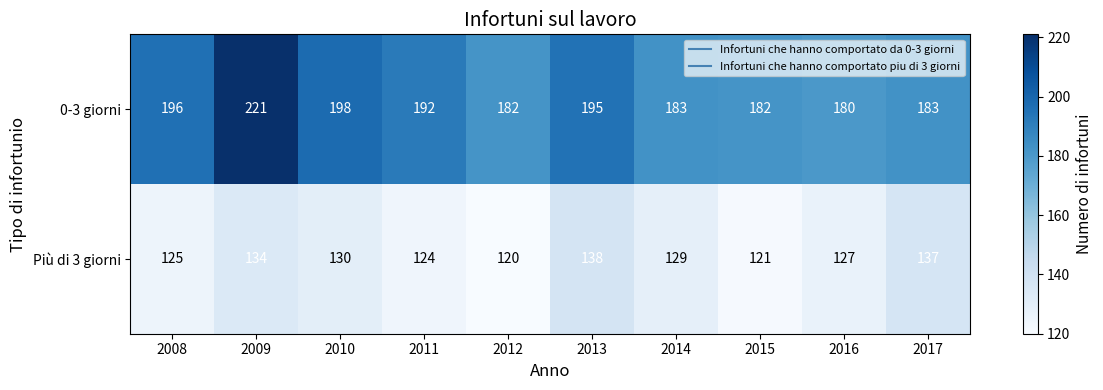

Which series has the widest spread of values?

0-3 giorni